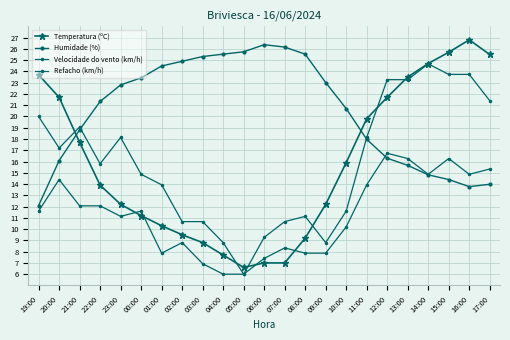

Does the chart have visible grid lines?

Yes